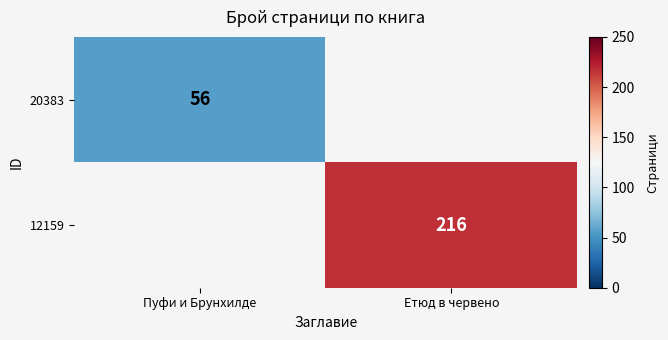

True or false: 12159 has a value of 91 at Етюд в червено.

False